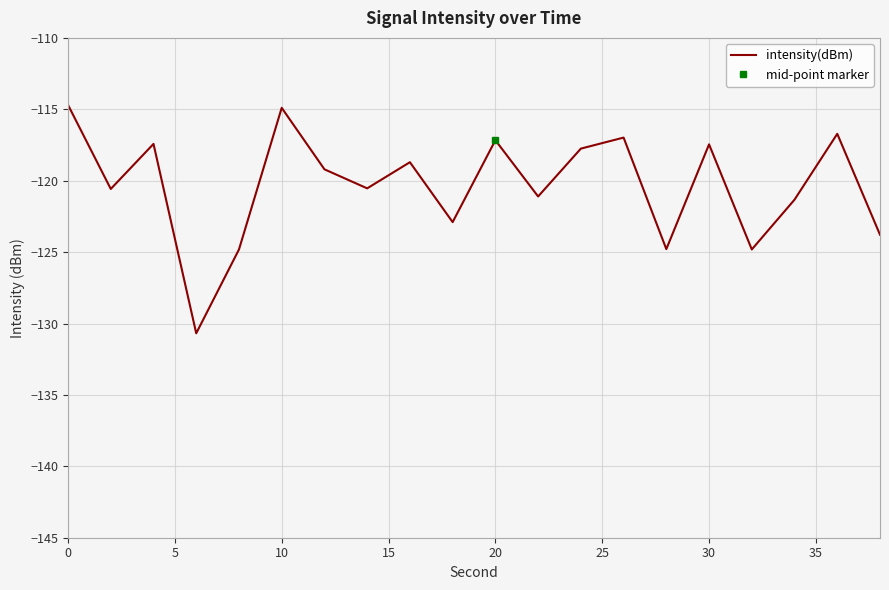

What is the average value?

-120.3